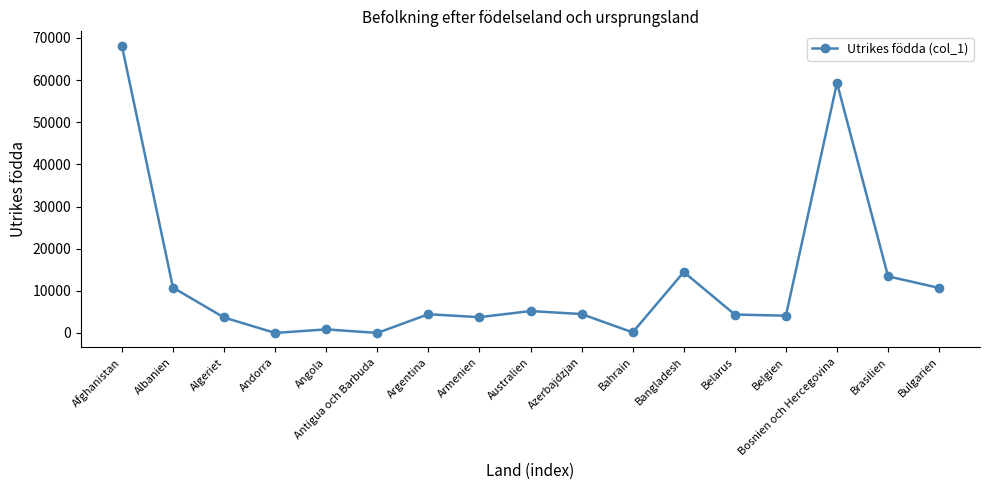

What is the minimum value shown in the chart?

6